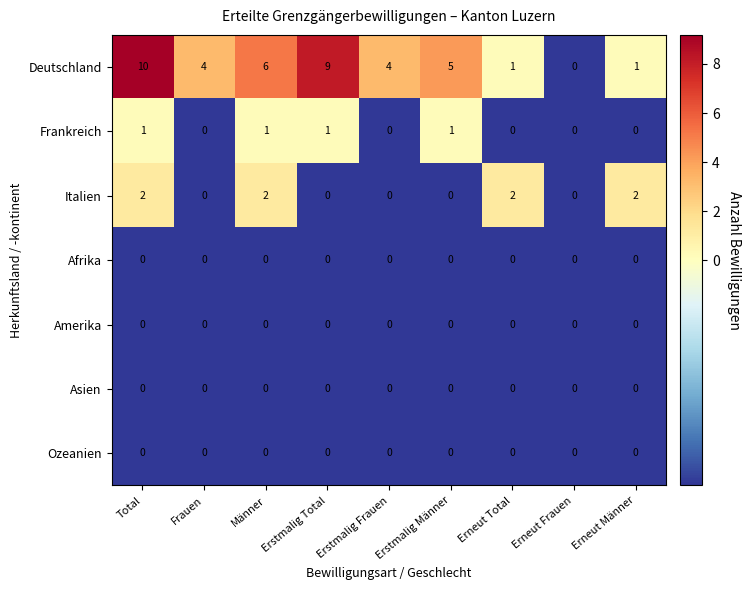

Is it true that Frankreich equals 0 at Erneut Männer?

True